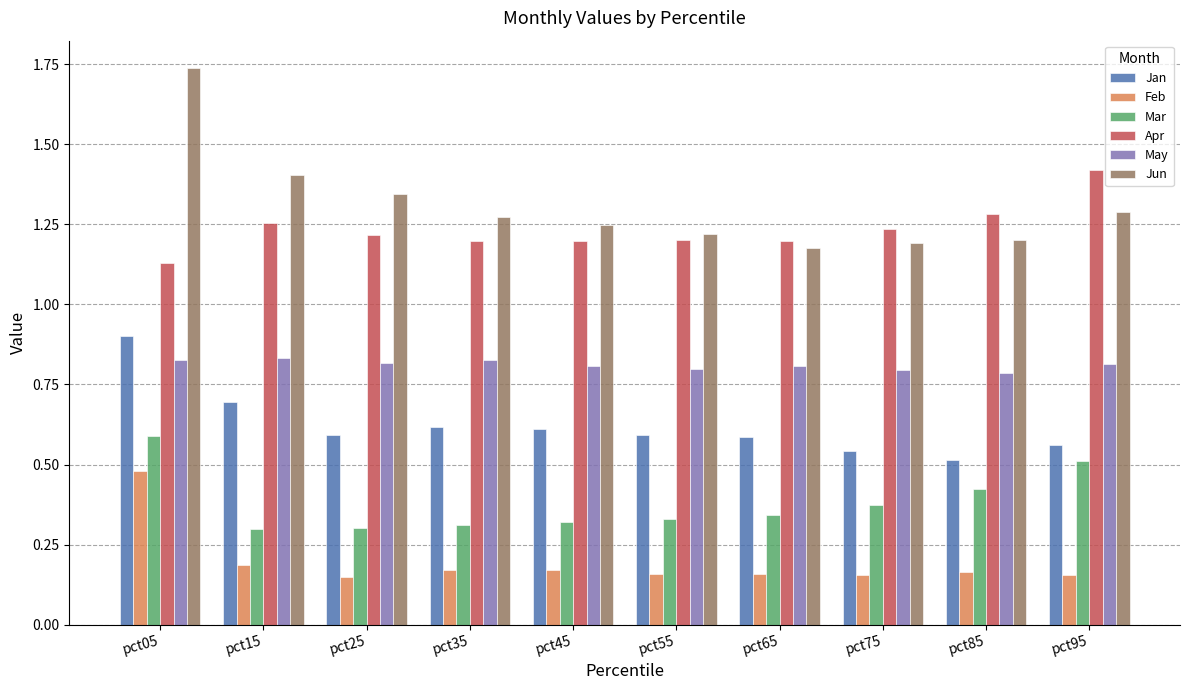

How many Feb values are between 0 and 1?

10